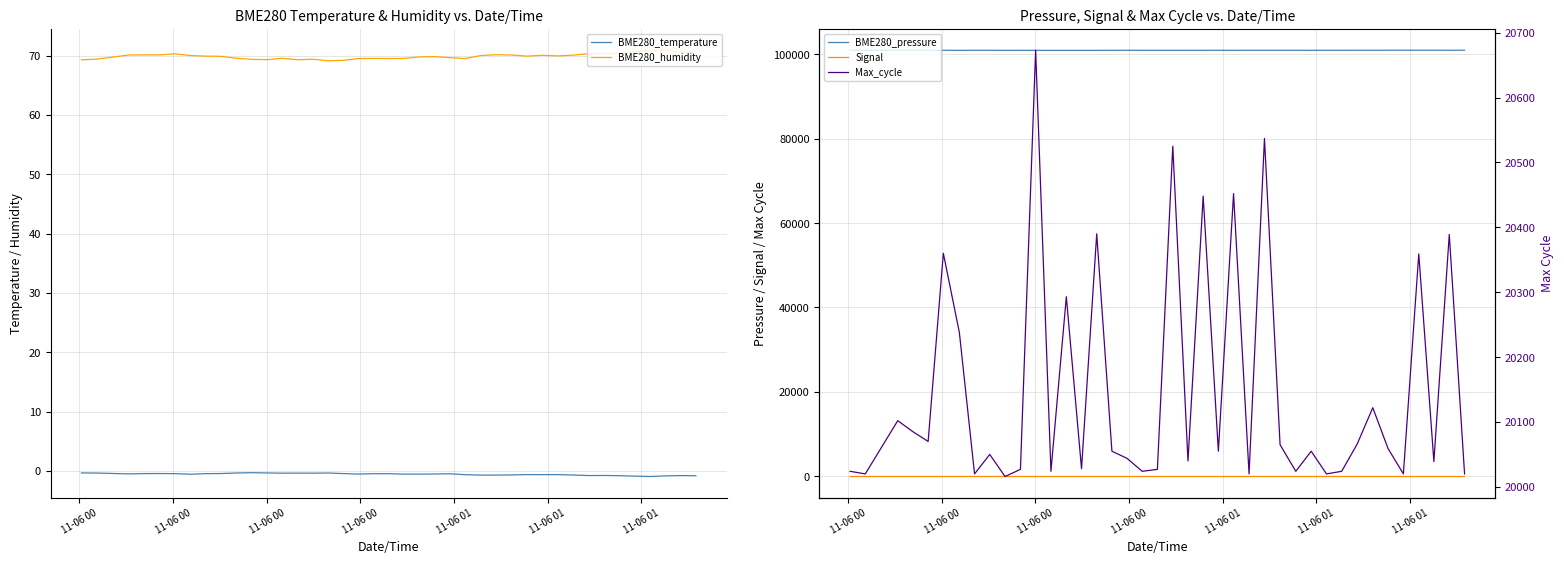

What is the value of the Max_cycle point at the 19th from the left?

20024.0